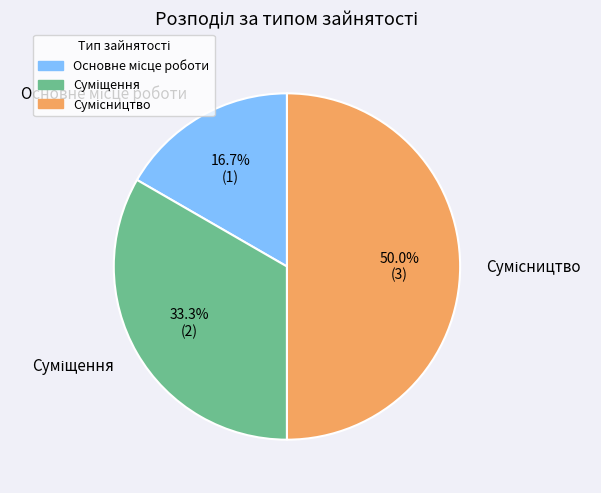

To the nearest percent, what is the difference between the largest and smallest slice percentages?

33%